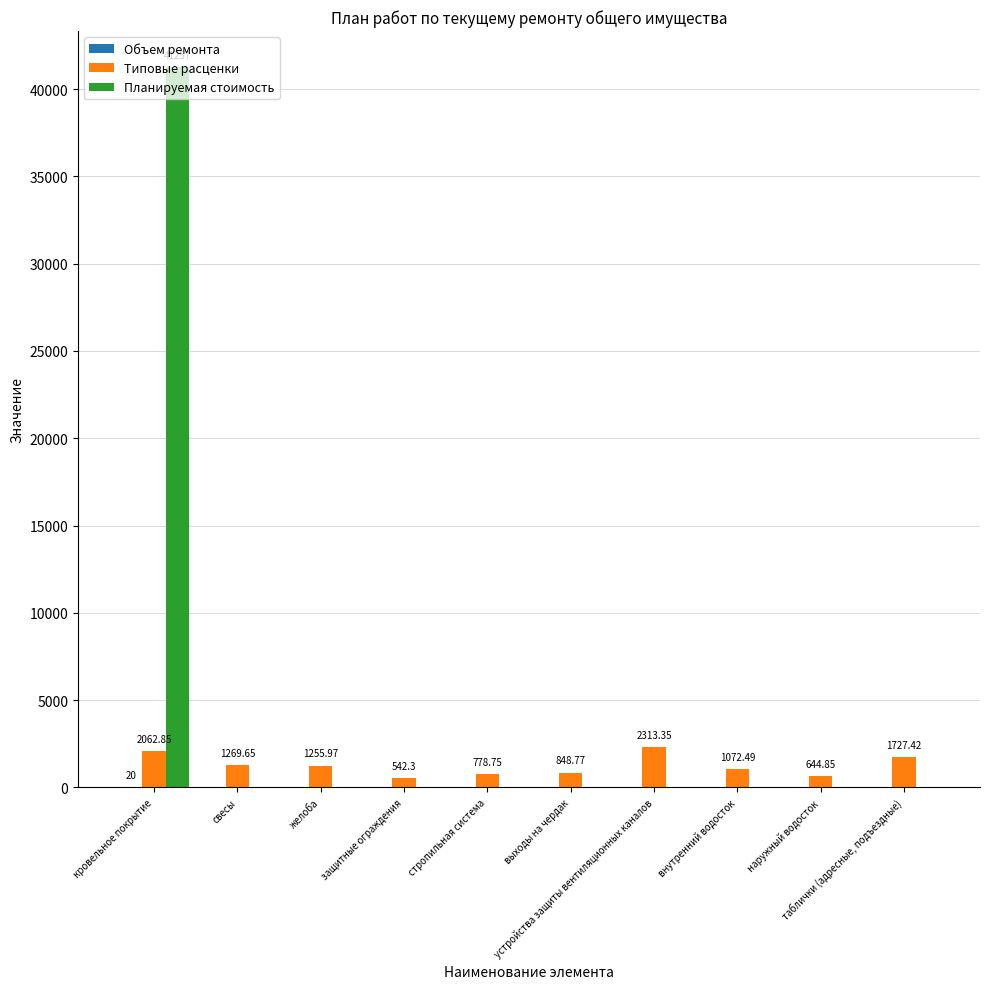

Which series has the largest total across all categories?

Планируемая стоимость